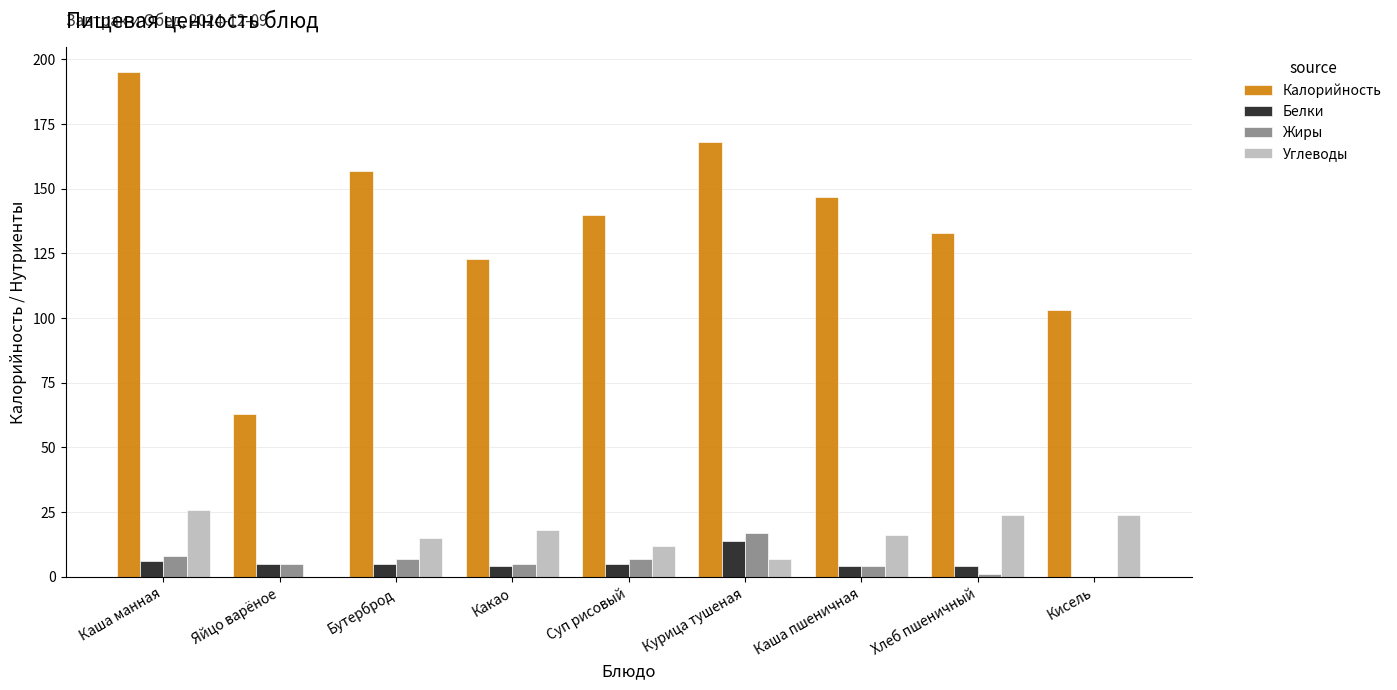

Count the number of categories in the chart.

9